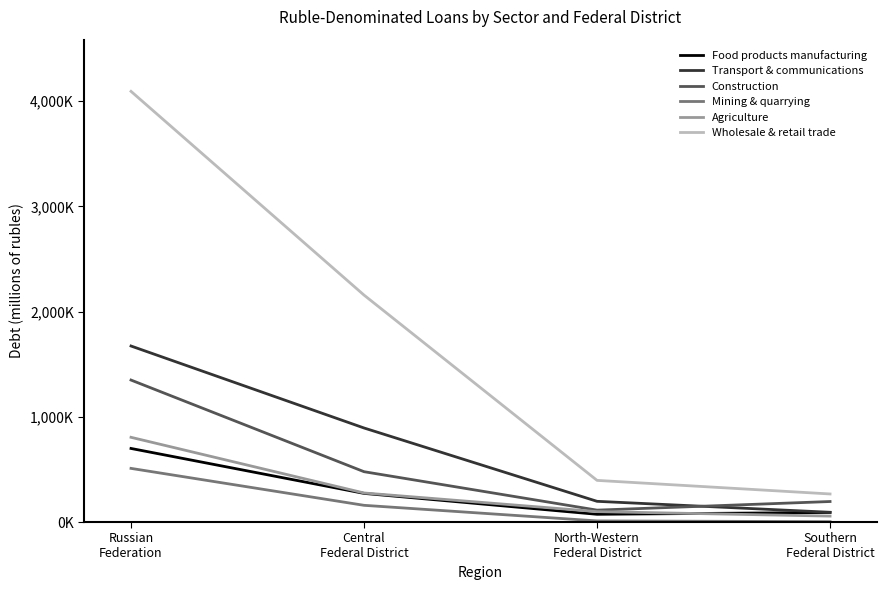

How many intersections are there between Agriculture and Food products manufacturing?

1